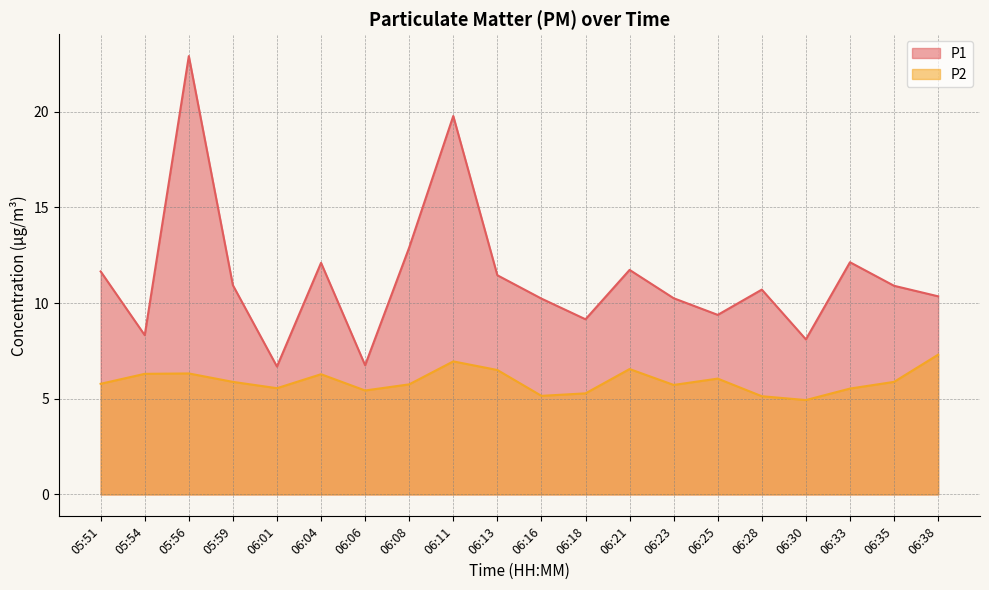

Reading left to right, transcribe all the data shown in this chart.

P1: 05:51=11.7	05:54=8.3	05:56=22.9	05:59=10.9	06:01=6.7	06:04=12.1	06:06=6.8	06:08=12.9	06:11=19.8	06:13=11.4	06:16=10.2	06:18=9.2	06:21=11.7	06:23=10.2	06:25=9.4	06:28=10.7	06:30=8.1	06:33=12.1	06:35=10.9	06:38=10.3
P2: 05:51=5.8	05:54=6.3	05:56=6.3	05:59=5.9	06:01=5.5	06:04=6.3	06:06=5.4	06:08=5.8	06:11=7.0	06:13=6.5	06:16=5.2	06:18=5.3	06:21=6.5	06:23=5.7	06:25=6.0	06:28=5.1	06:30=4.9	06:33=5.5	06:35=5.9	06:38=7.3